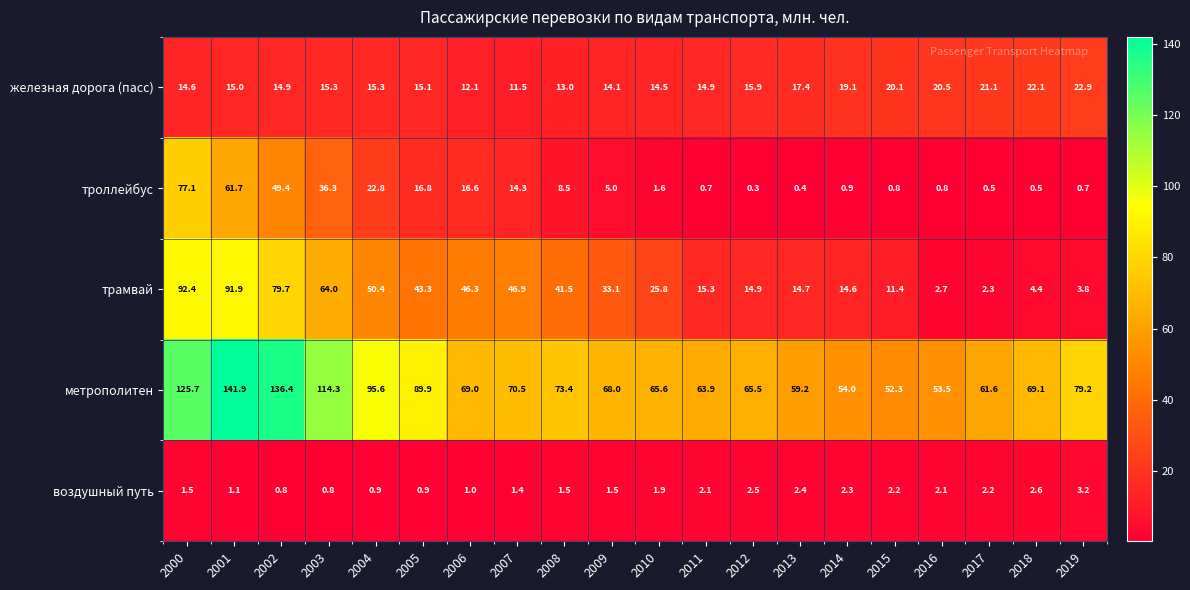

Which category has the highest value across all series?

2001